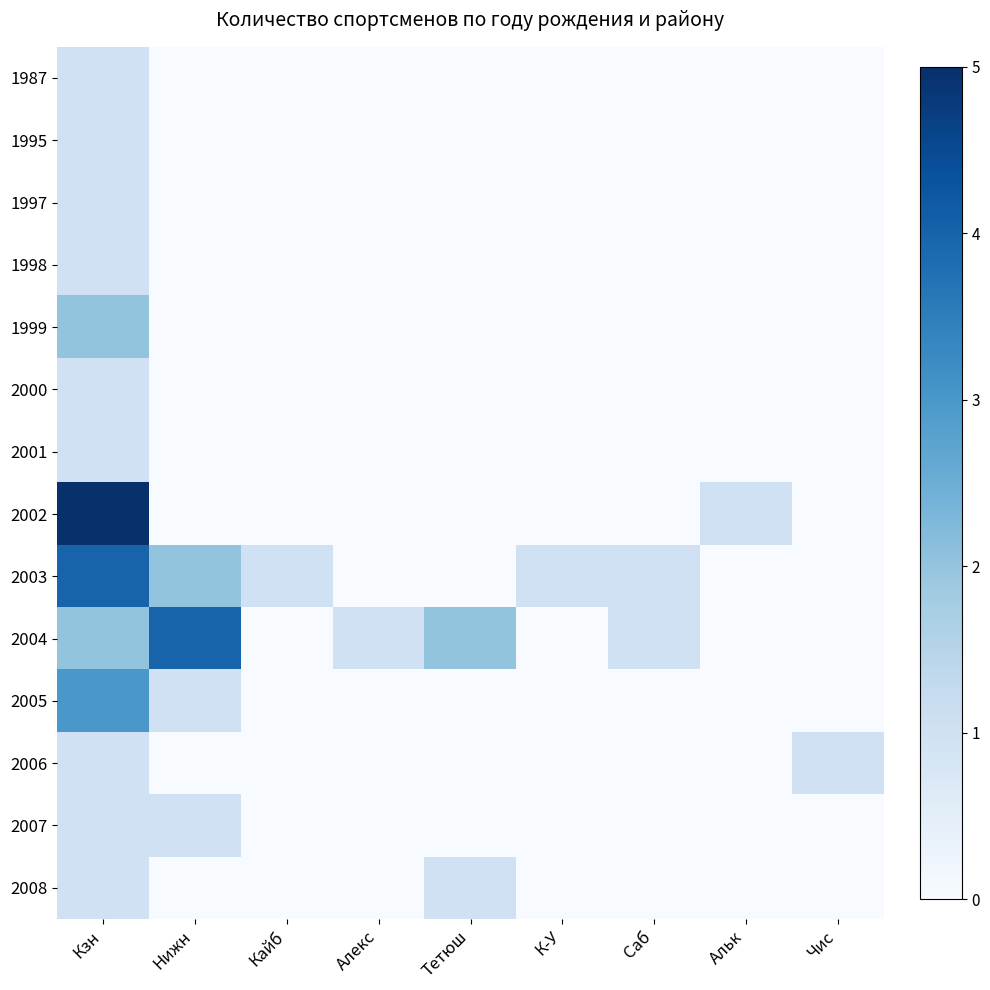

Reading left to right, list all the values displayed in this chart.

1987: Кзн=1	Нижн=0	Кайб=0	Алекс=0	Тетюш=0	К-У=0	Саб=0	Альк=0	Чис=0
1995: Кзн=1	Нижн=0	Кайб=0	Алекс=0	Тетюш=0	К-У=0	Саб=0	Альк=0	Чис=0
1997: Кзн=1	Нижн=0	Кайб=0	Алекс=0	Тетюш=0	К-У=0	Саб=0	Альк=0	Чис=0
1998: Кзн=1	Нижн=0	Кайб=0	Алекс=0	Тетюш=0	К-У=0	Саб=0	Альк=0	Чис=0
1999: Кзн=2	Нижн=0	Кайб=0	Алекс=0	Тетюш=0	К-У=0	Саб=0	Альк=0	Чис=0
2000: Кзн=1	Нижн=0	Кайб=0	Алекс=0	Тетюш=0	К-У=0	Саб=0	Альк=0	Чис=0
2001: Кзн=1	Нижн=0	Кайб=0	Алекс=0	Тетюш=0	К-У=0	Саб=0	Альк=0	Чис=0
2002: Кзн=5	Нижн=0	Кайб=0	Алекс=0	Тетюш=0	К-У=0	Саб=0	Альк=1	Чис=0
2003: Кзн=4	Нижн=2	Кайб=1	Алекс=0	Тетюш=0	К-У=1	Саб=1	Альк=0	Чис=0
2004: Кзн=2	Нижн=4	Кайб=0	Алекс=1	Тетюш=2	К-У=0	Саб=1	Альк=0	Чис=0
2005: Кзн=3	Нижн=1	Кайб=0	Алекс=0	Тетюш=0	К-У=0	Саб=0	Альк=0	Чис=0
2006: Кзн=1	Нижн=0	Кайб=0	Алекс=0	Тетюш=0	К-У=0	Саб=0	Альк=0	Чис=1
2007: Кзн=1	Нижн=1	Кайб=0	Алекс=0	Тетюш=0	К-У=0	Саб=0	Альк=0	Чис=0
2008: Кзн=1	Нижн=0	Кайб=0	Алекс=0	Тетюш=1	К-У=0	Саб=0	Альк=0	Чис=0